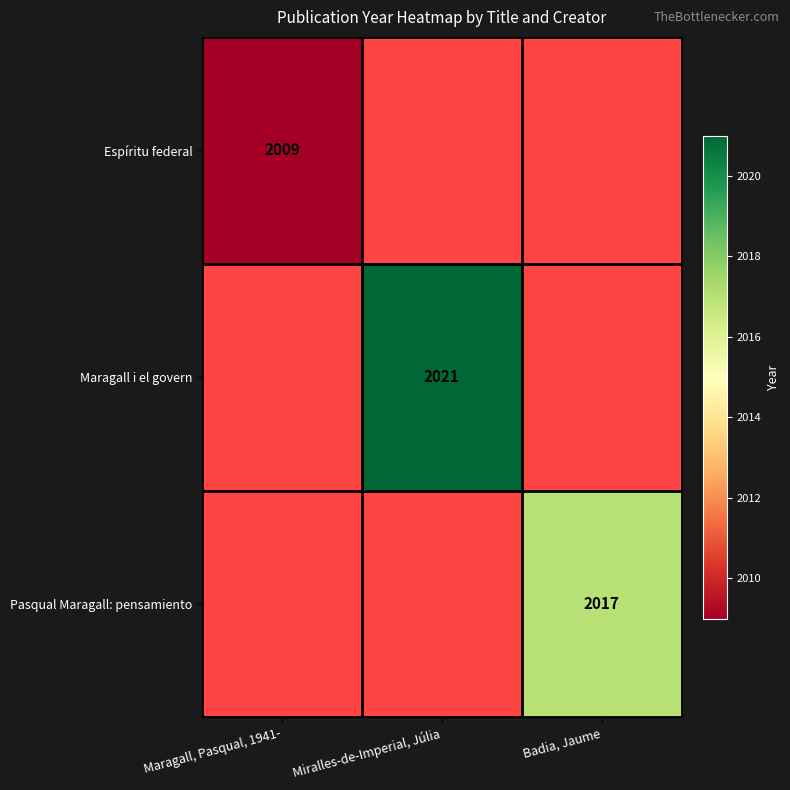

The value of Pasqual Maragall: pensamiento at Badia, Jaume is 837. True or false?

False